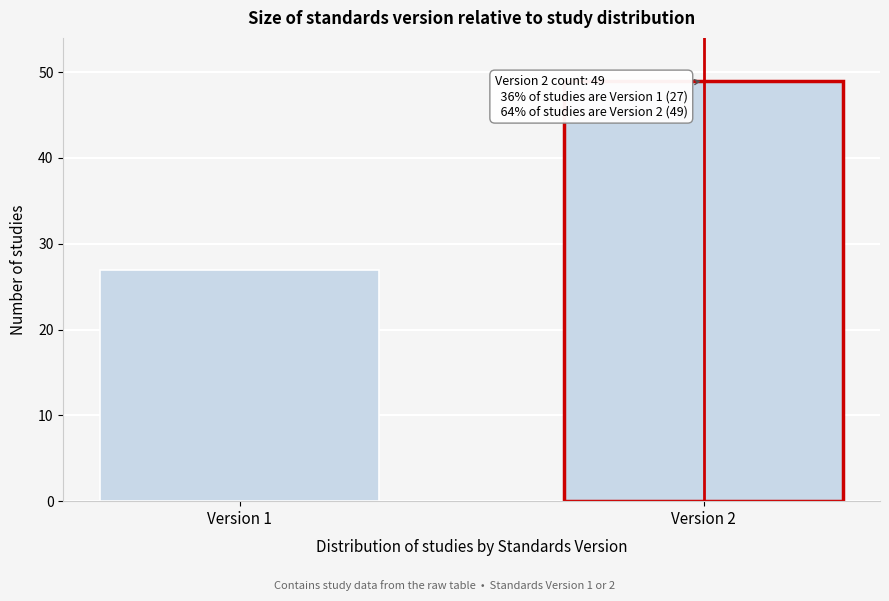

Reading left to right, extract all data points from this chart.

27	49